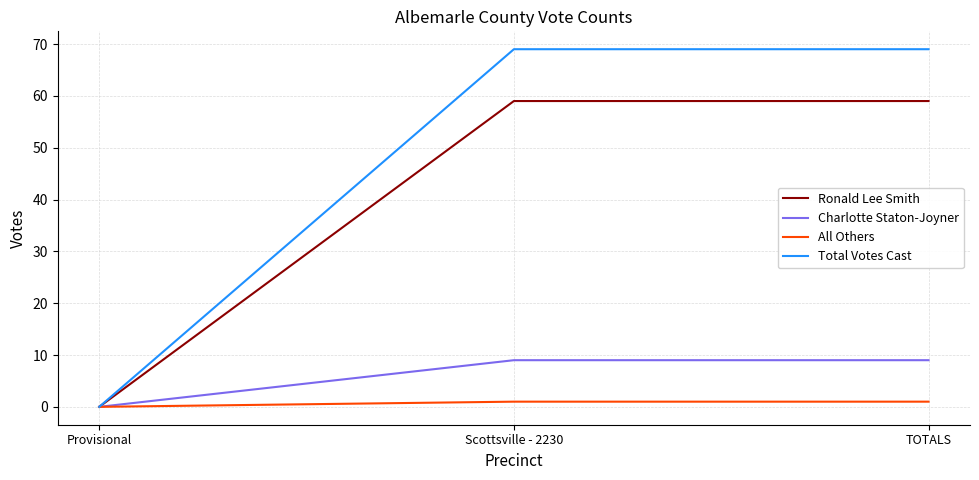

What is the sum of all All Others values?

2